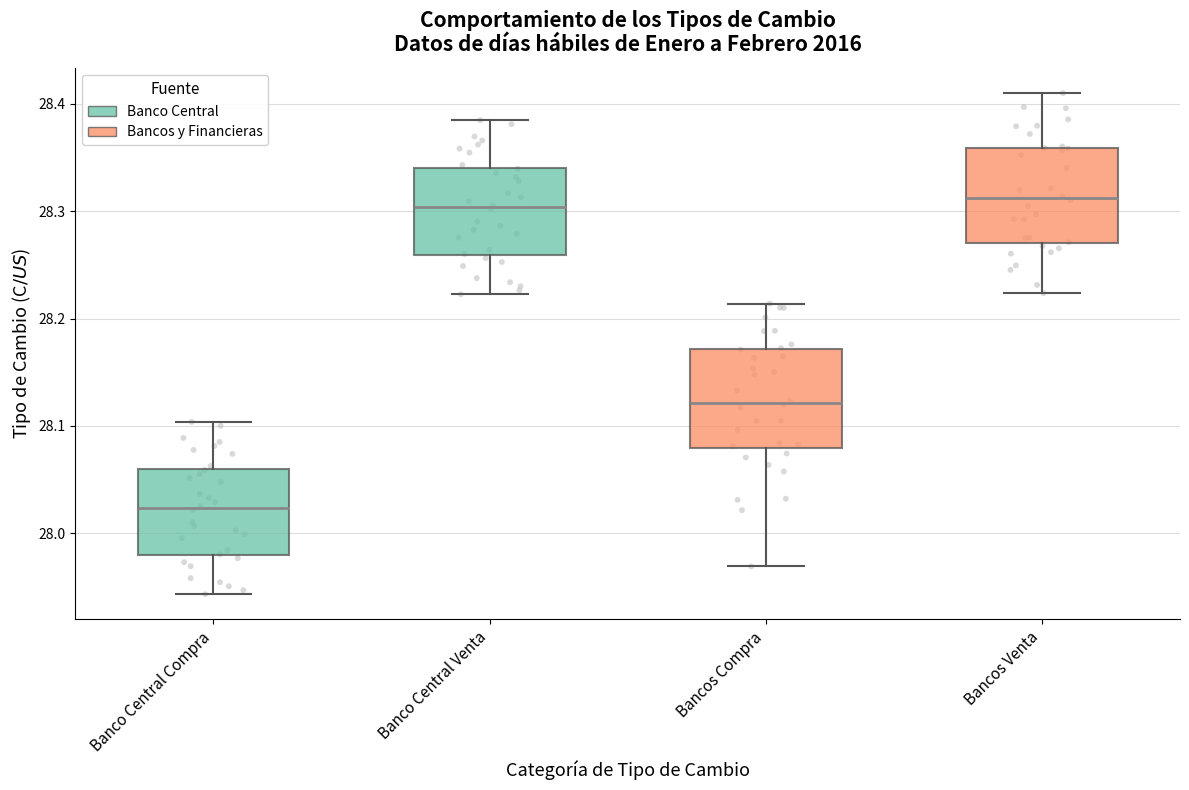

Where does the upper whisker of the box for Banco Central Venta end on the y-axis? The values are not printed on the chart, so give them approximately, as read against the axis.

28.38